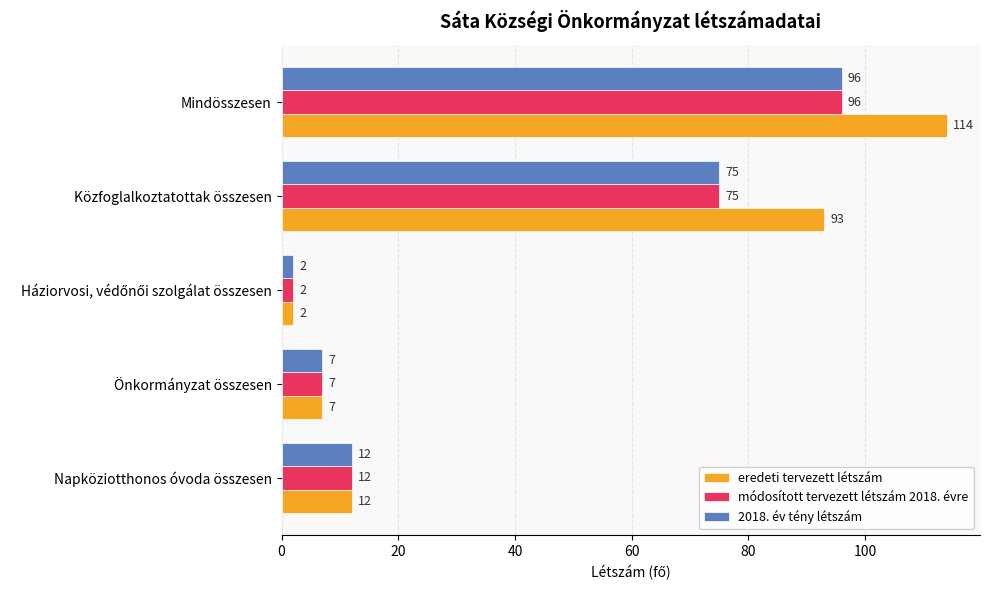

Is the value of módosított tervezett létszám 2018. évre at Napköziotthonos óvoda összesen greater than the value of 2018. év tény létszám at Közfoglalkoztatottak összesen?

No